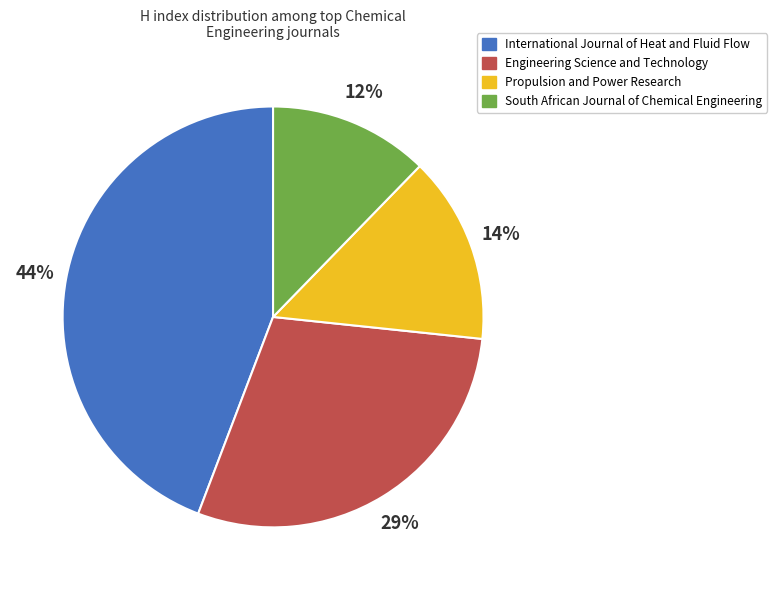

Which category has the smallest portion of the pie?

South African Journal of Chemical Engineering